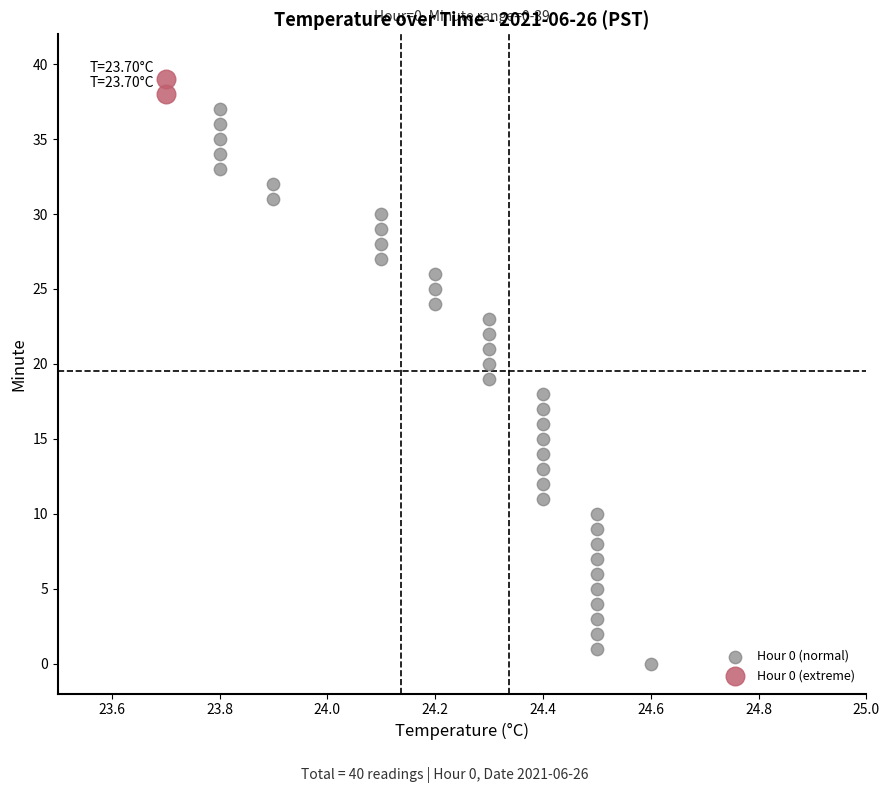

Which series reaches the maximum Y coordinate?

Hour 0 (extreme)